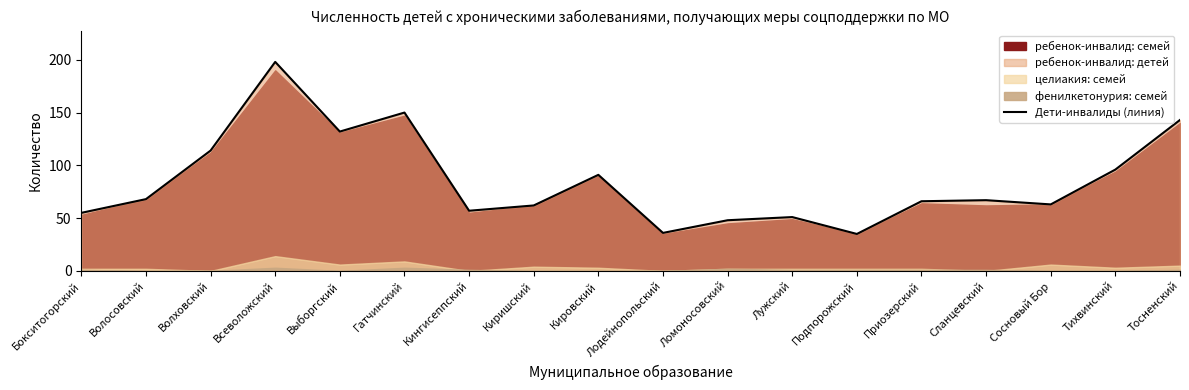

Reading left to right, what are all the values shown in this chart?

Бокситогорский=55	Волосовский=68	Волховский=114	Всеволожский=198	Выборгский=132	Гатчинский=150	Кингисеппский=57	Киришский=62	Кировский=91	Лодейнопольский=36	Ломоносовский=48	Лужский=51	Подпорожский=35	Приозерский=66	Сланцевский=67	Сосновый Бор=63	Тихвинский=96	Тосненский=143